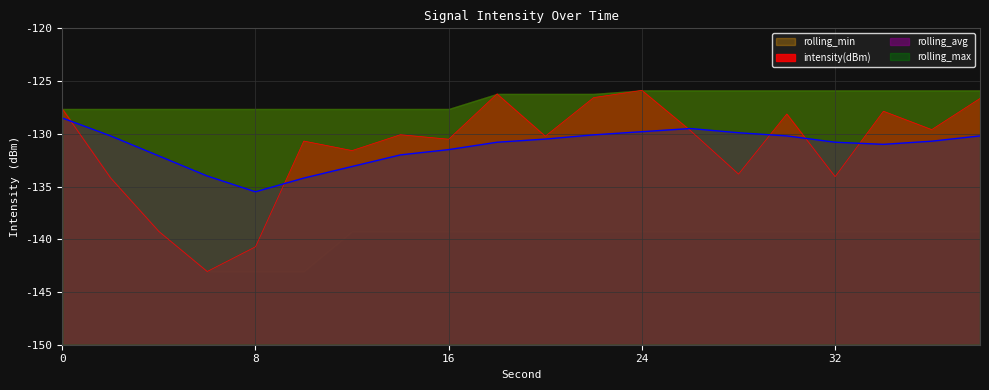

What is the minimum value for rolling_avg?

-135.5